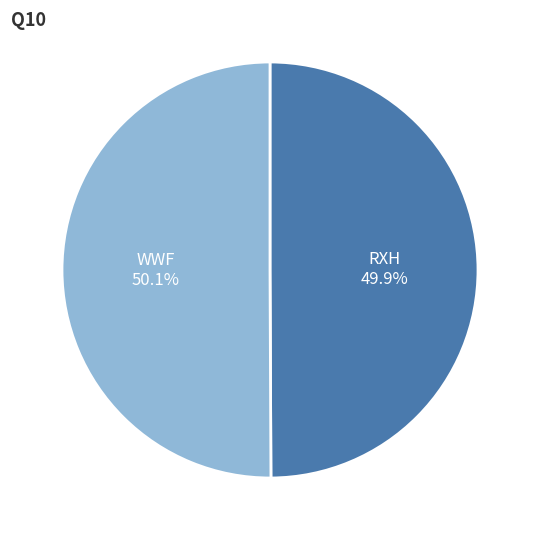

Do WWF and RXH together represent more than half of the pie?

Yes